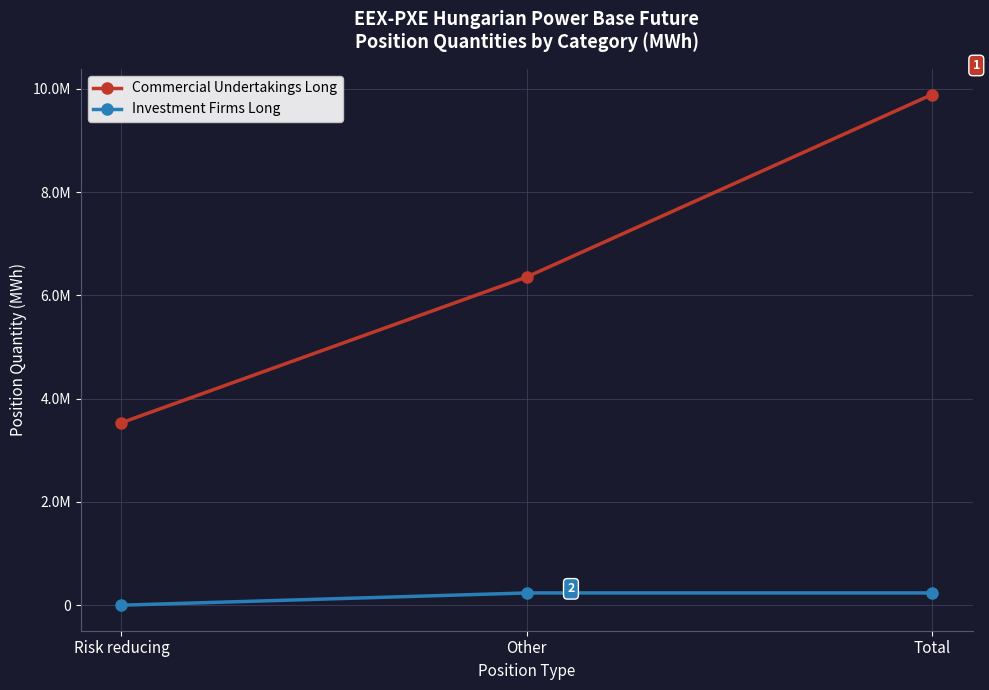

What is the average value of the Commercial Undertakings Long series?

6593039